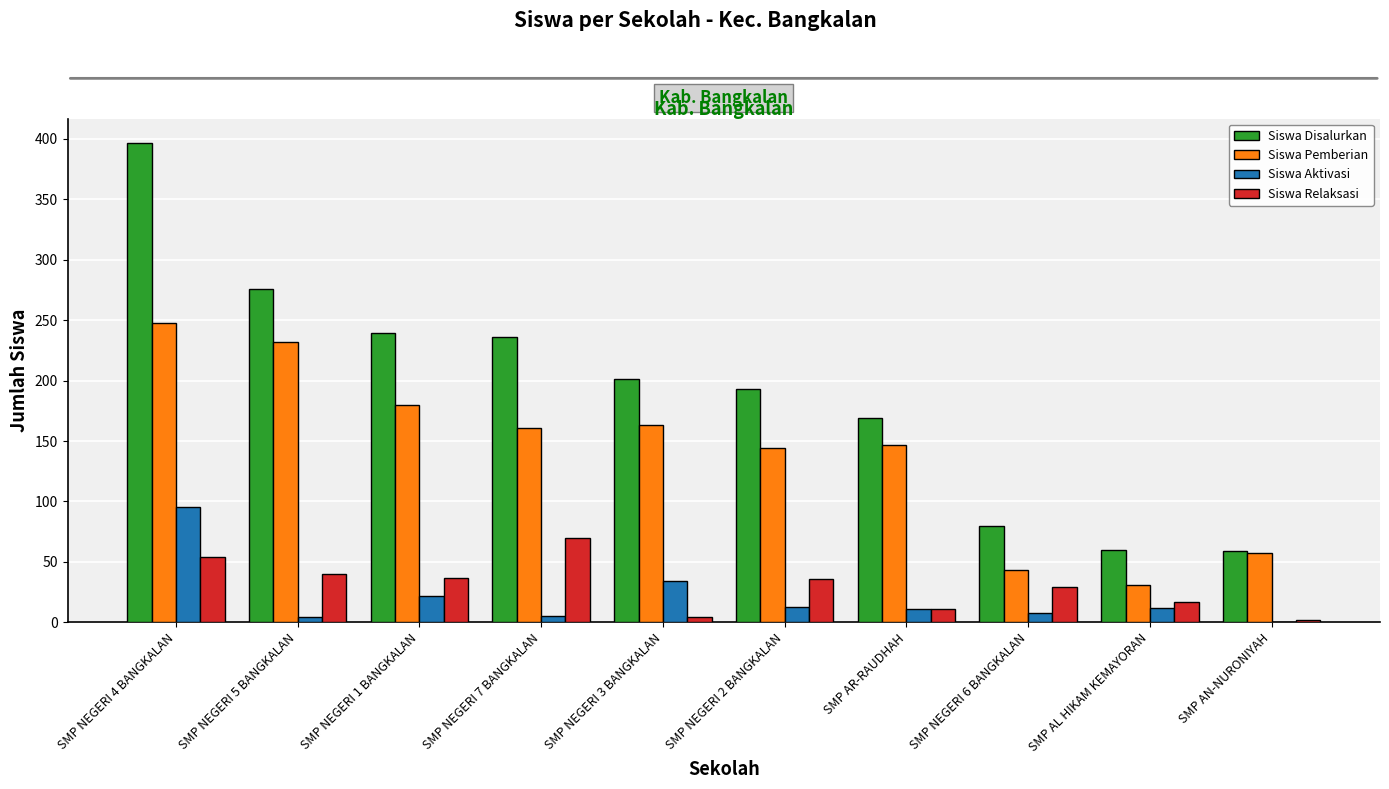

What is the sum of the Siswa Disalurkan values at SMP AR-RAUDHAH and SMP NEGERI 7 BANGKALAN?

405